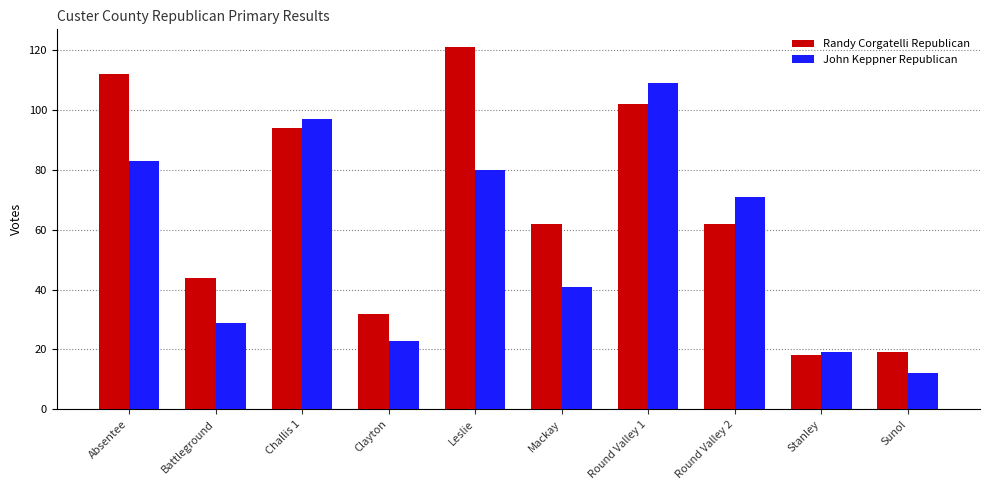

How many groups of bars are there?

10